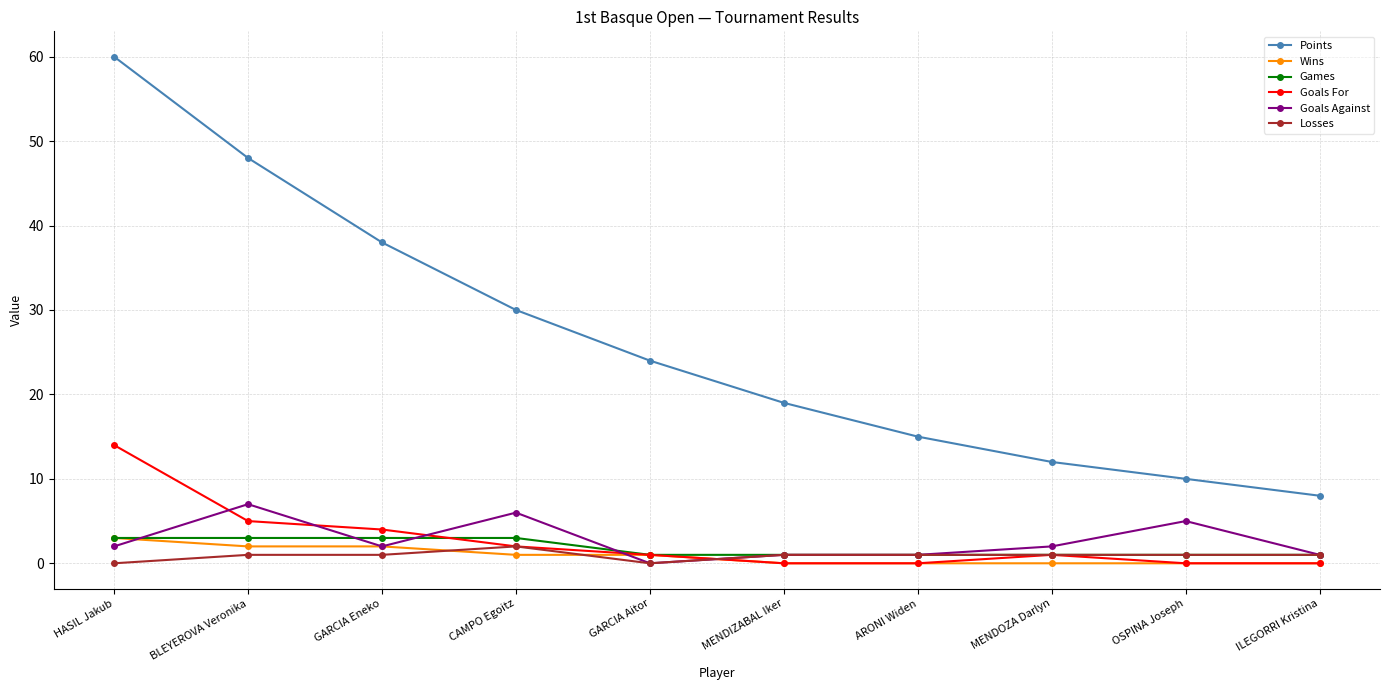

What is the difference between the Goals For values at MENDOZA Darlyn and OSPINA Joseph?

1